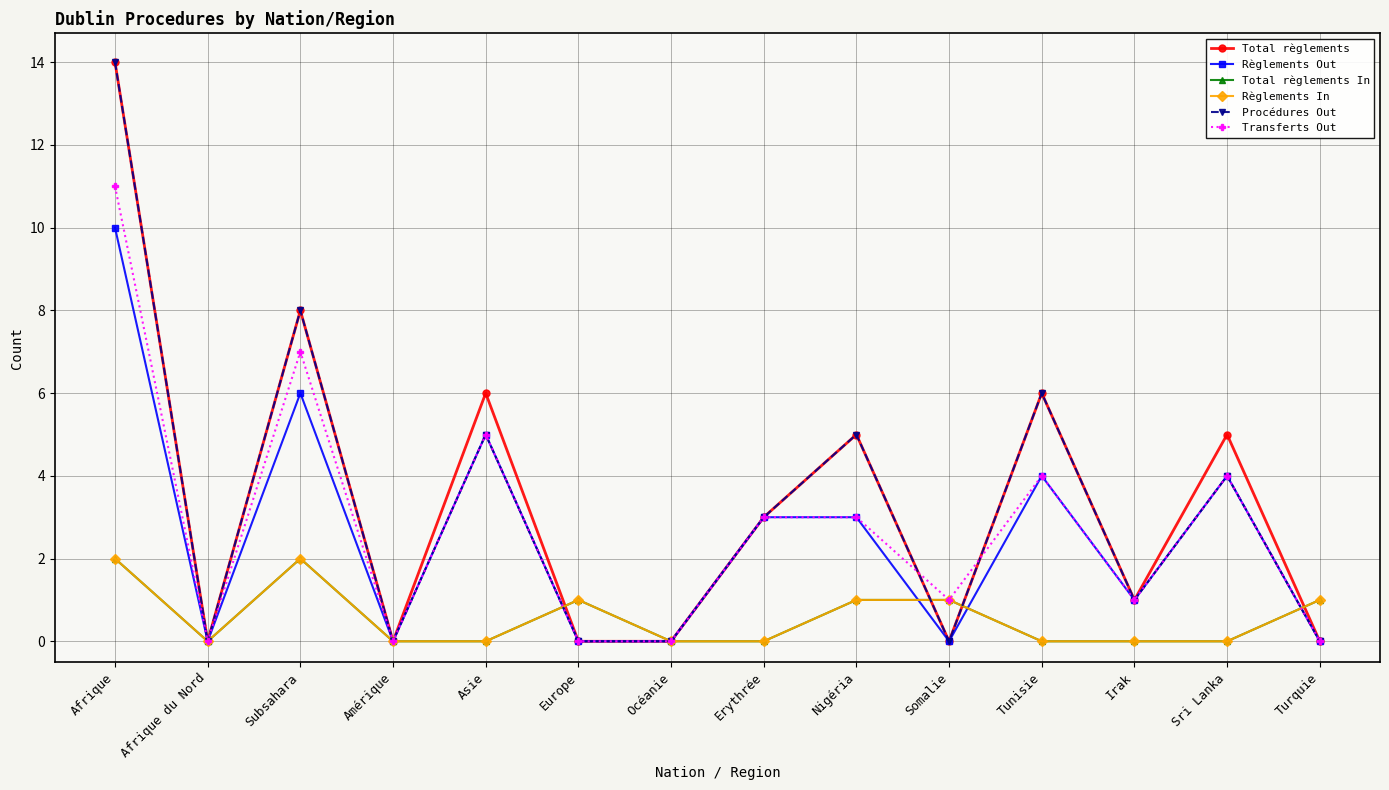

Is this an area chart (filled region under the line)?

No